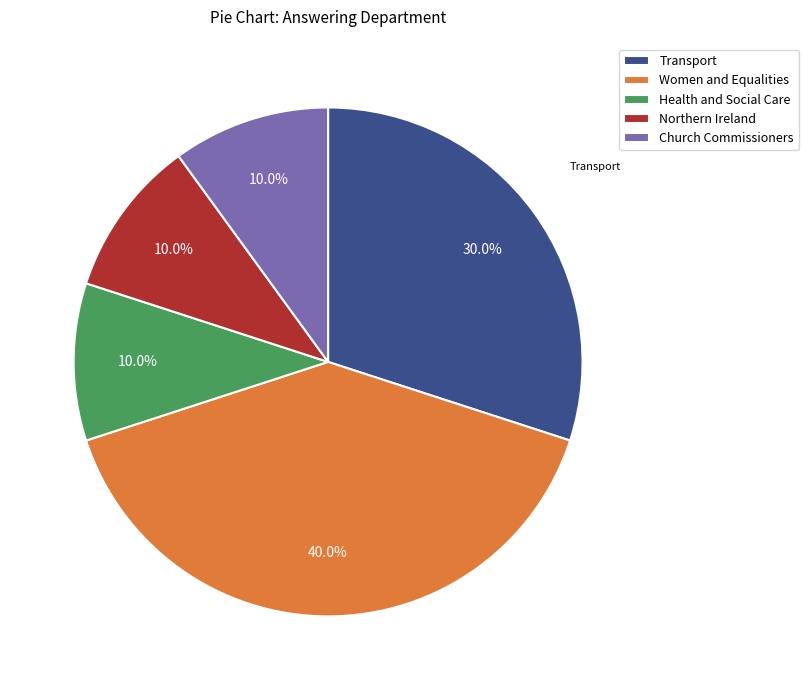

What is the ratio of the value at Health and Social Care to the value at Transport?

0.3